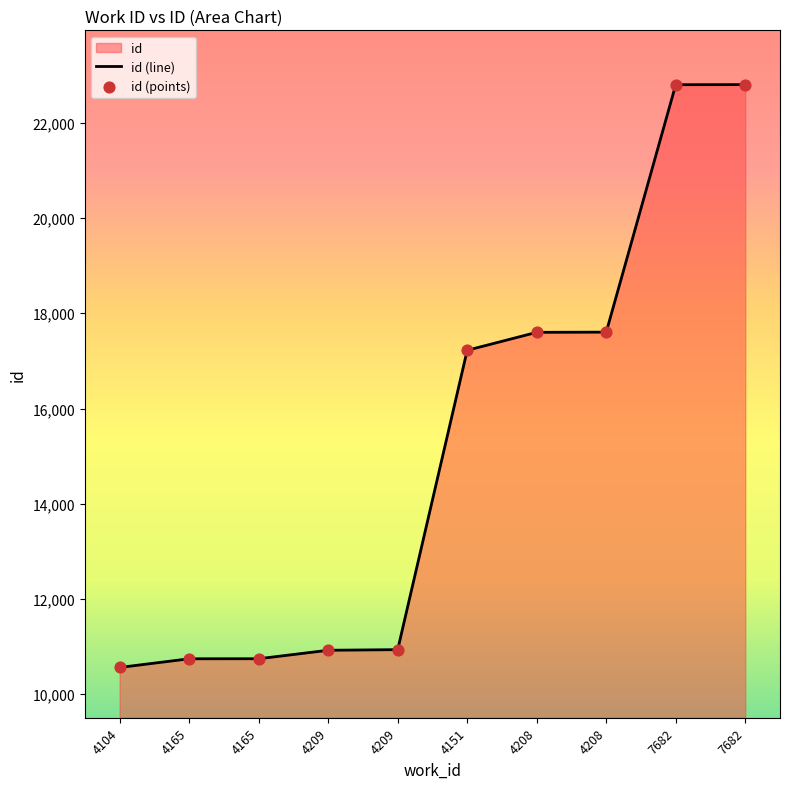

What is the change in value from 4104 to 7682?

+12242